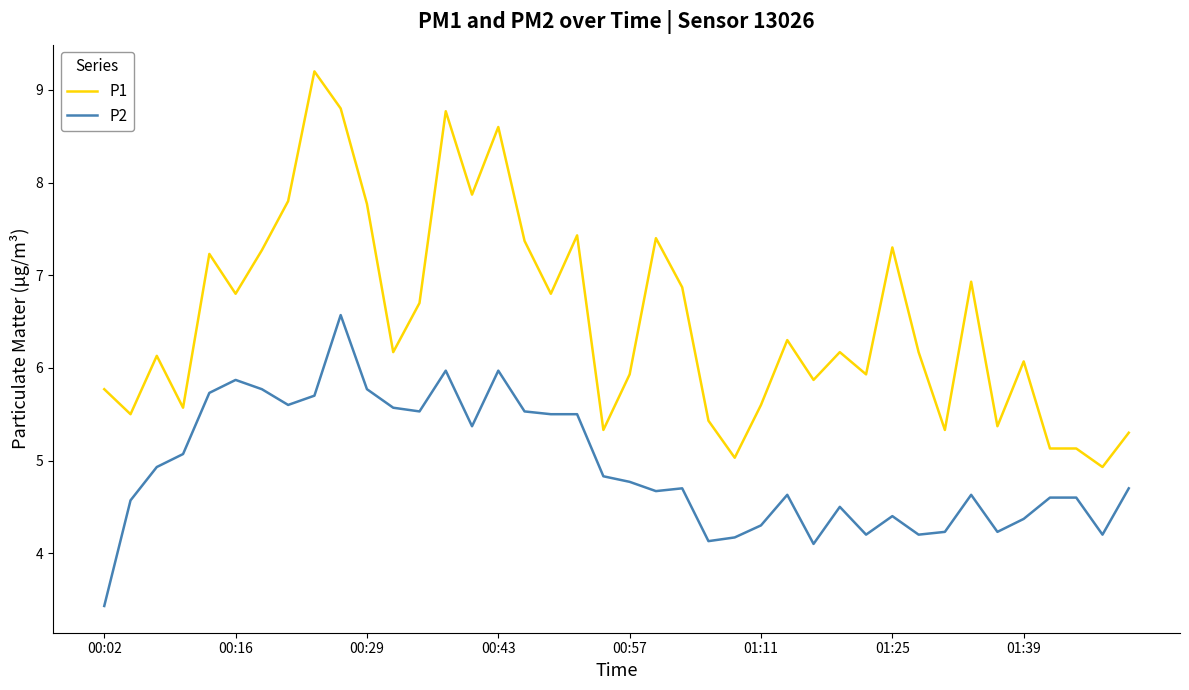

True or false: P1 and P2 intersect in this chart.

False